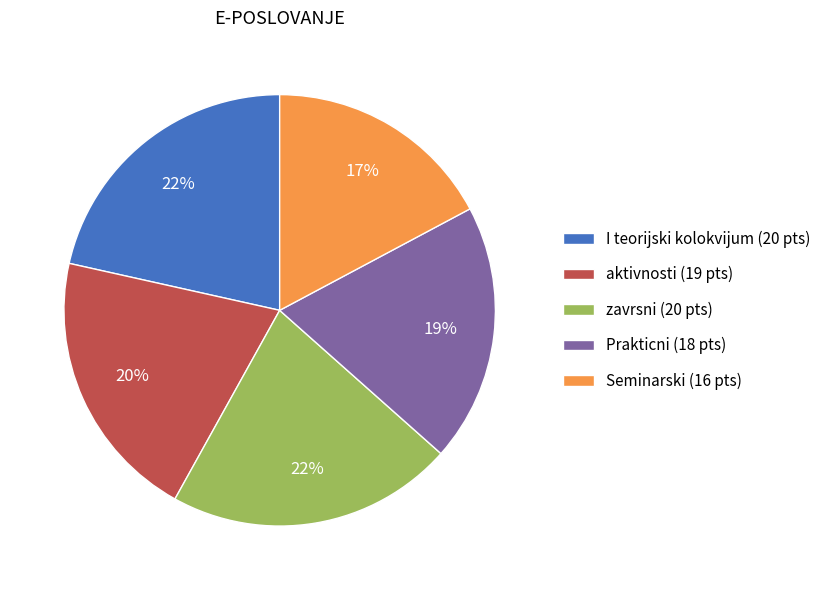

To the nearest percent, what is the average slice percentage?

20%